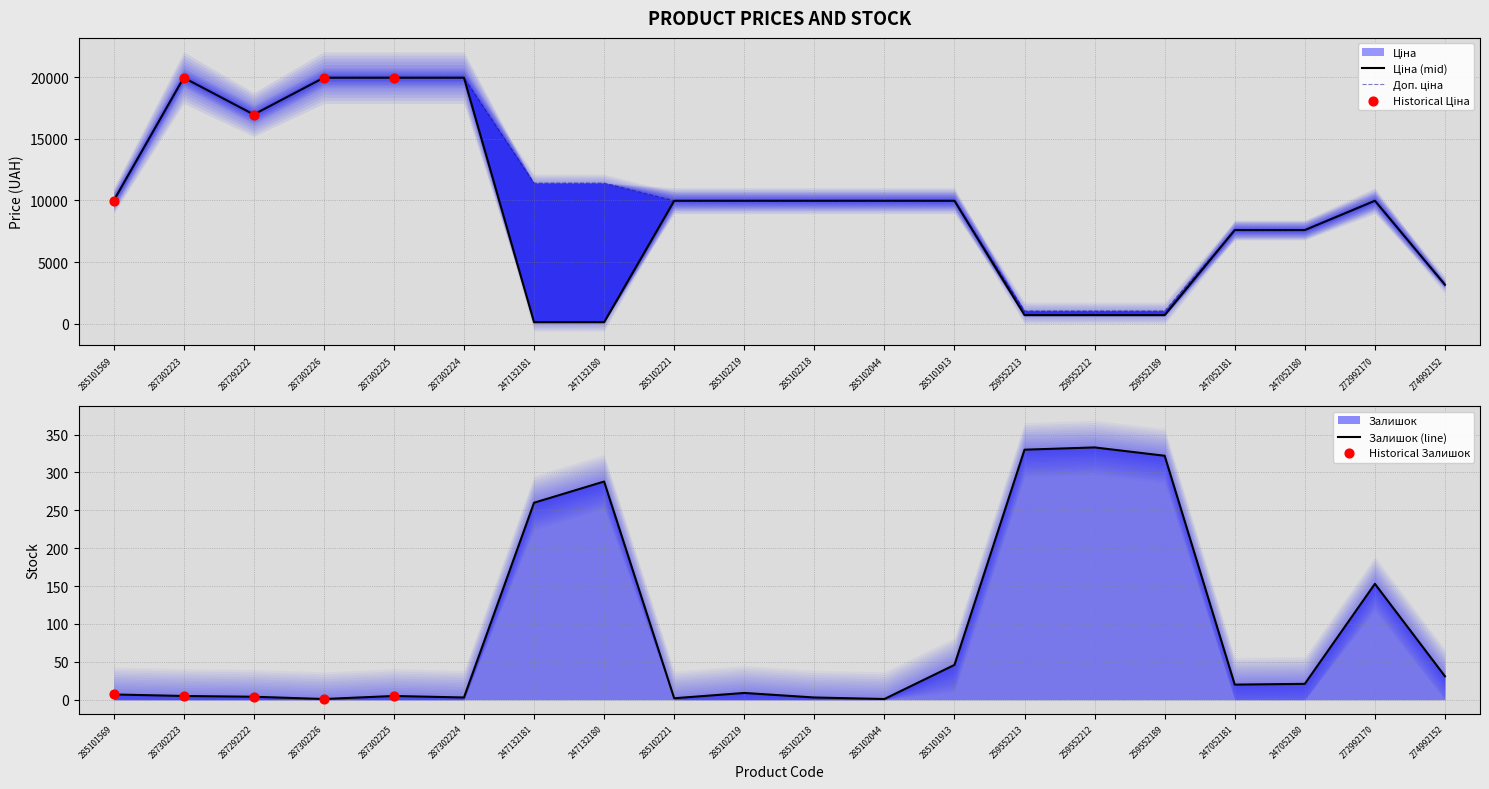

At how many categories does at least one series exceed 8783?

14